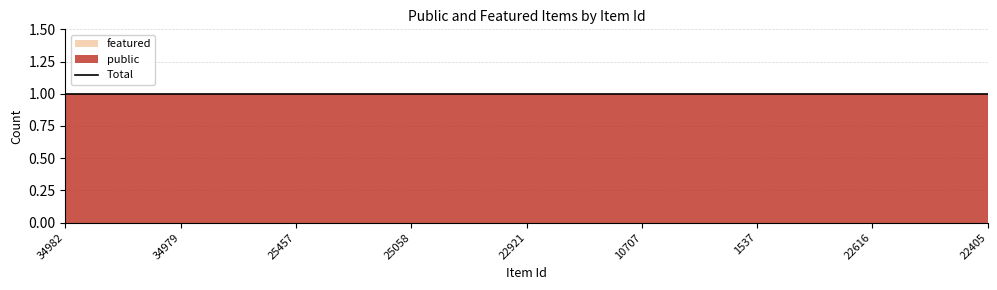

What is the difference between the highest and lowest values at 34979?

1